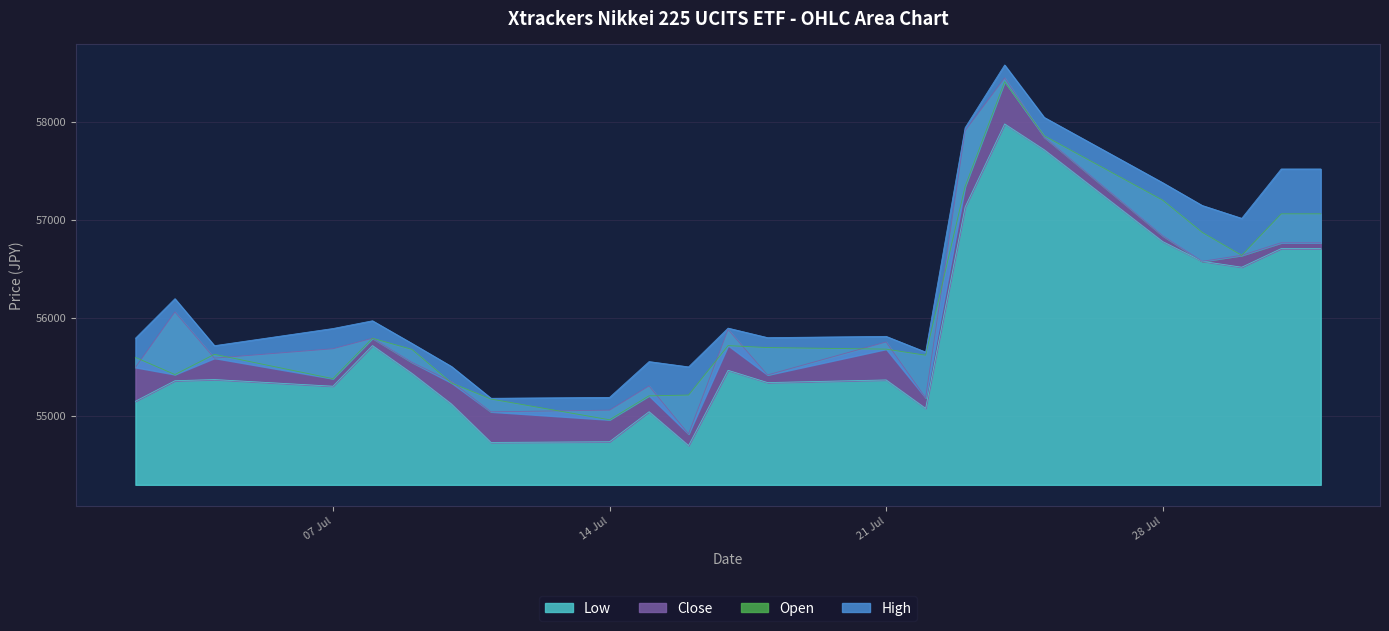

Count the number of data series in this chart.

4